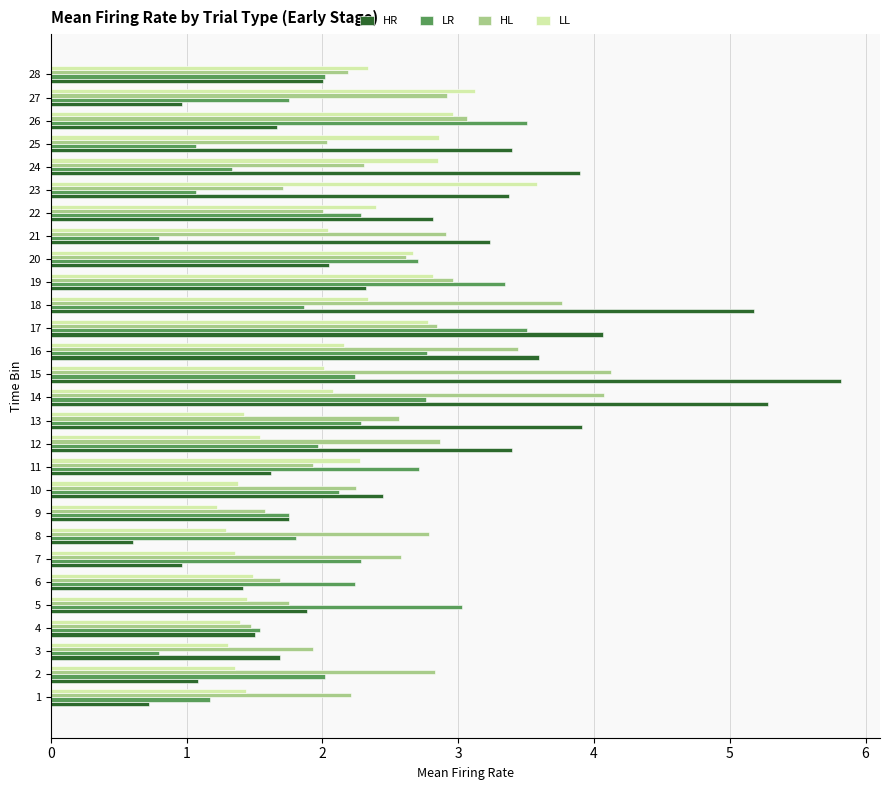

Is it true that HL equals 0.8 at 7?

False